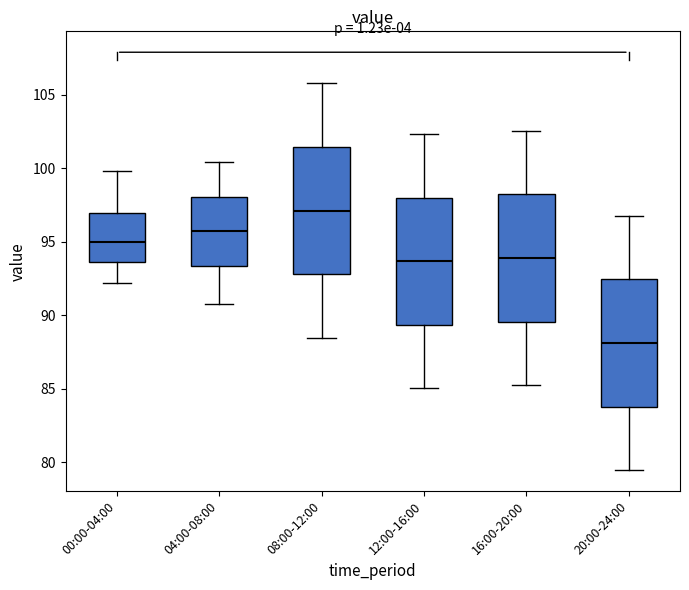

Reading left to right, transcribe this box plot: for each box, give where its median line is, the range the box spans, and where its two whiskers end, as read against the y-axis. The values are not printed on the chart, so give them approximately, as read against the axis.

00:00-04:00: median 95.0, box 93.5 to 97.0, whiskers 92.0 to 100.0
04:00-08:00: median 95.5, box 93.5 to 98.0, whiskers 91.0 to 100.5
08:00-12:00: median 97.0, box 93.0 to 101.5, whiskers 88.5 to 106.0
12:00-16:00: median 93.5, box 89.5 to 98.0, whiskers 85.0 to 102.5
16:00-20:00: median 94.0, box 89.5 to 98.0, whiskers 85.0 to 102.5
20:00-24:00: median 88.0, box 84.0 to 92.5, whiskers 79.5 to 97.0